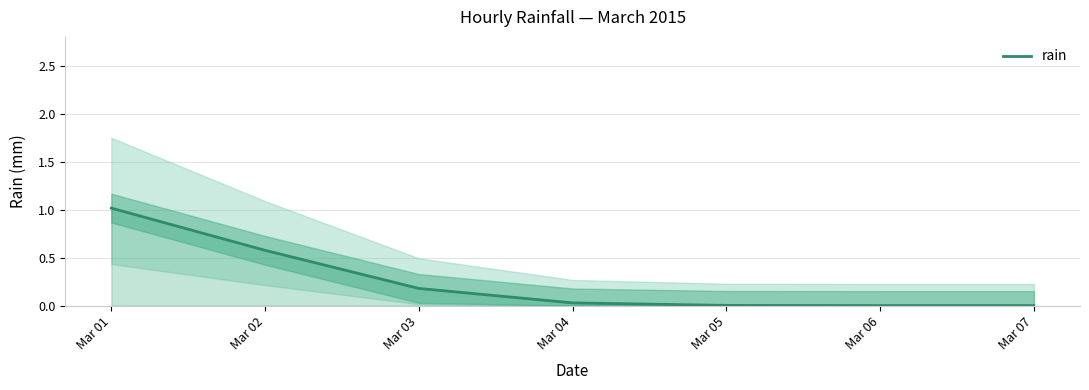

What is the difference between the maximum and minimum values?

1.0